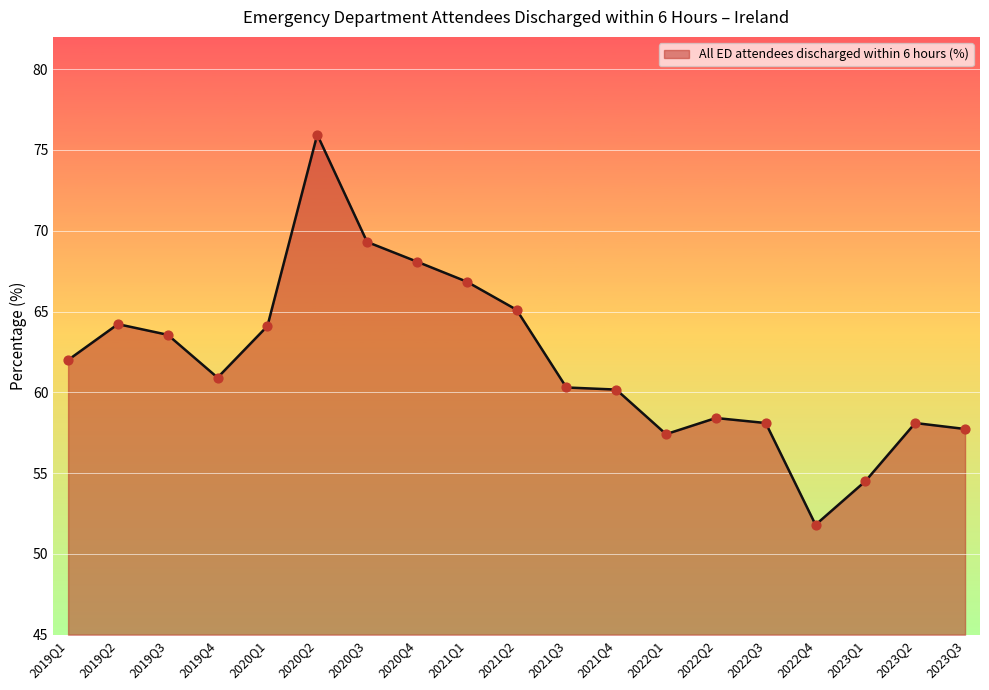

What is the ratio of the value at 2019Q3 to the value at 2020Q4?

0.9